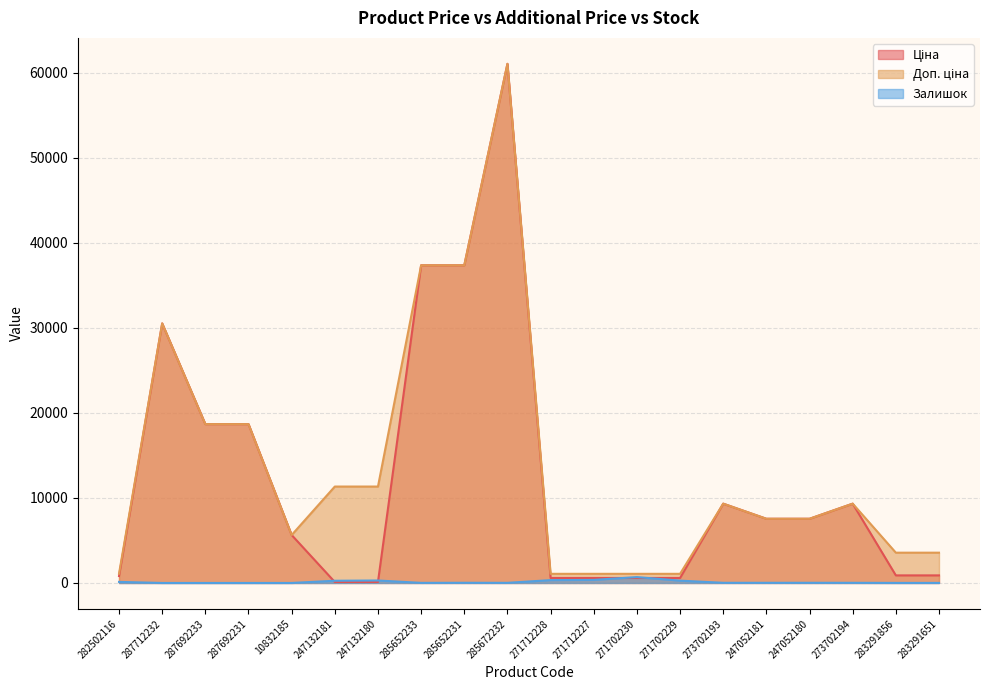

What is the greatest value displayed?

61024.7